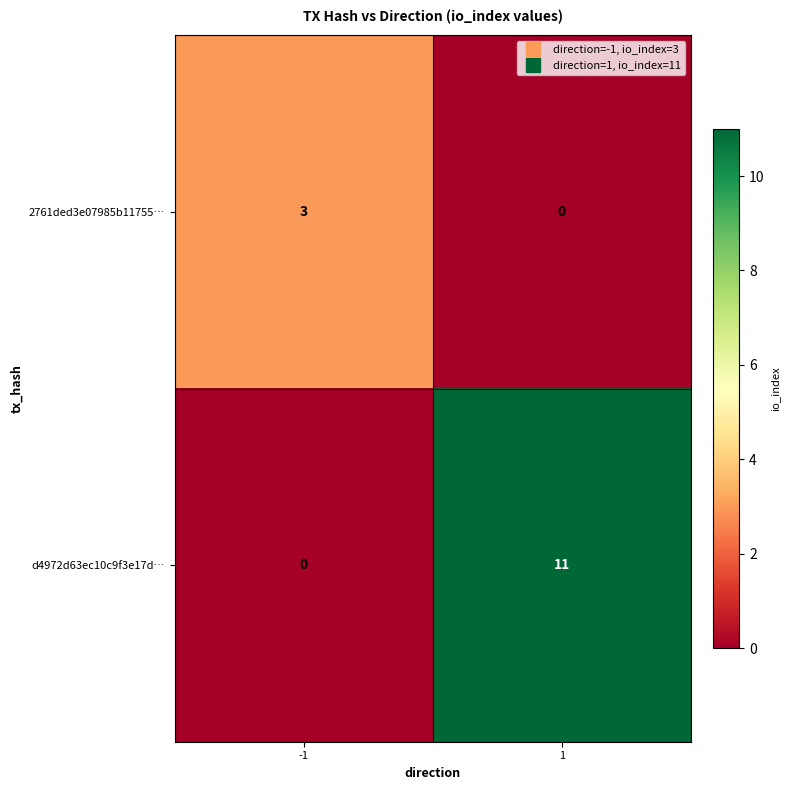

Is the value of d4972d63ec10c9f3e17d… at 1 greater than the value of 2761ded3e07985b11755… at 1?

Yes